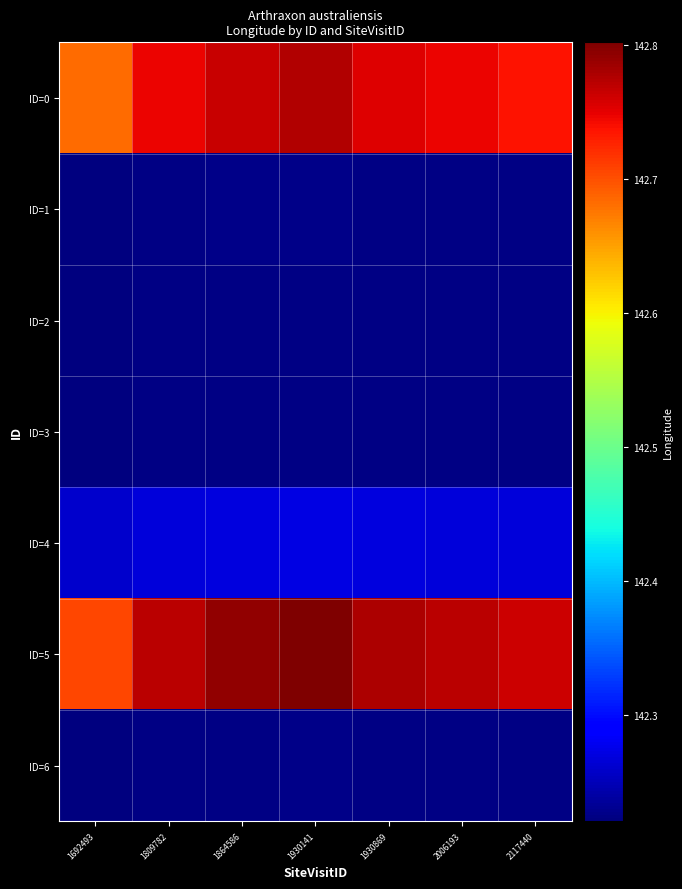

Which series has the widest spread of values?

ID=5